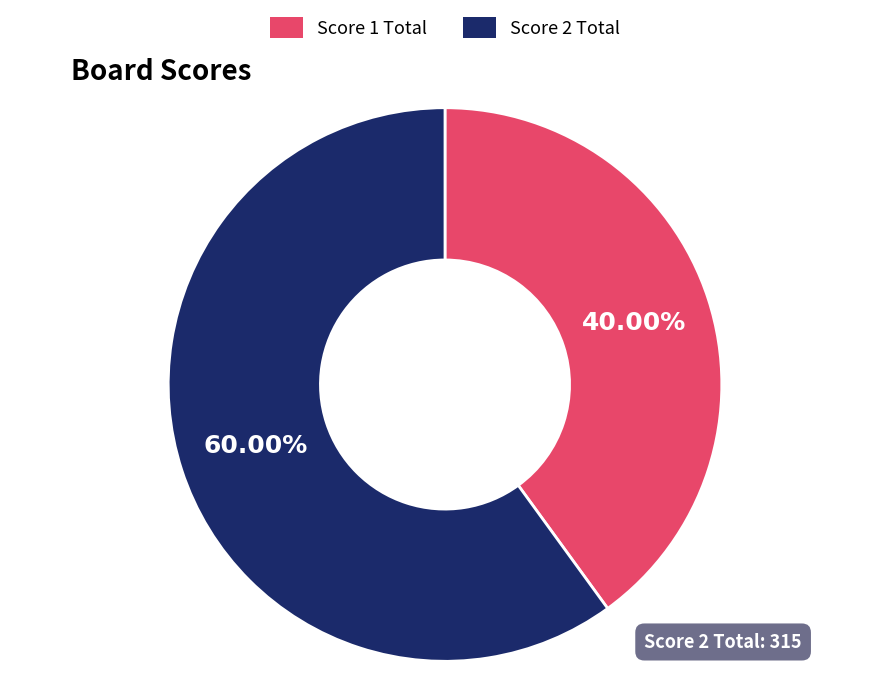

Approximately how many times larger is the value at Score 1 Total compared to Score 2 Total?

0.7